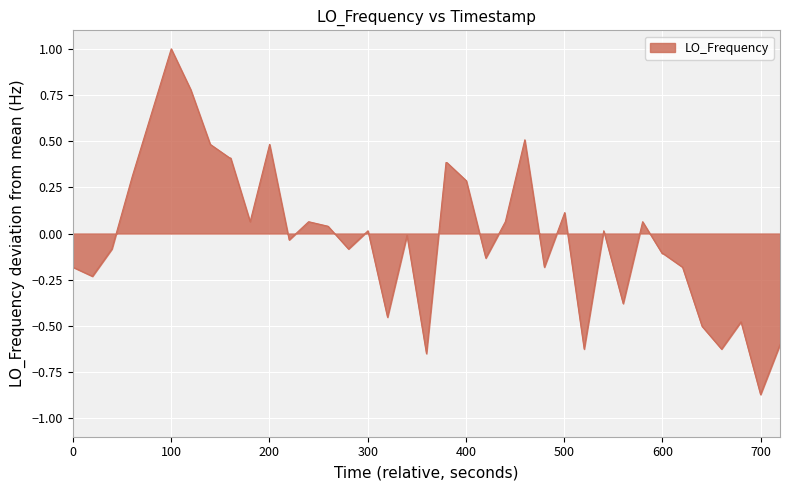

What is the greatest value displayed?

1.0